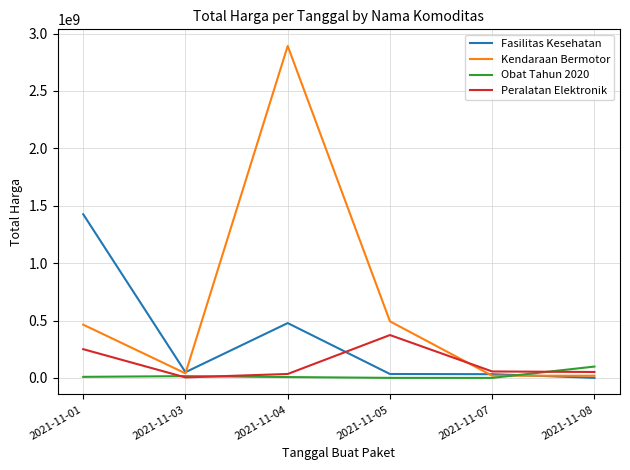

What is the highest value of the Kendaraan Bermotor series?

2892122000